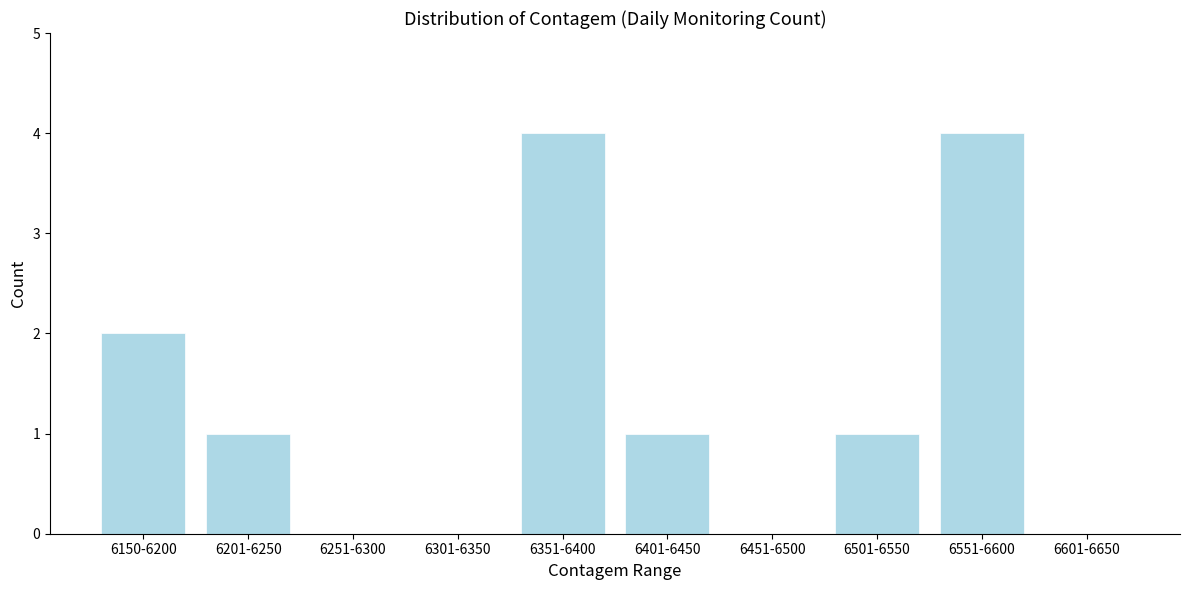

Reading left to right, transcribe all the data shown in this chart.

6150-6200=2	6201-6250=1	6251-6300=0	6301-6350=0	6351-6400=4	6401-6450=1	6451-6500=0	6501-6550=1	6551-6600=4	6601-6650=0